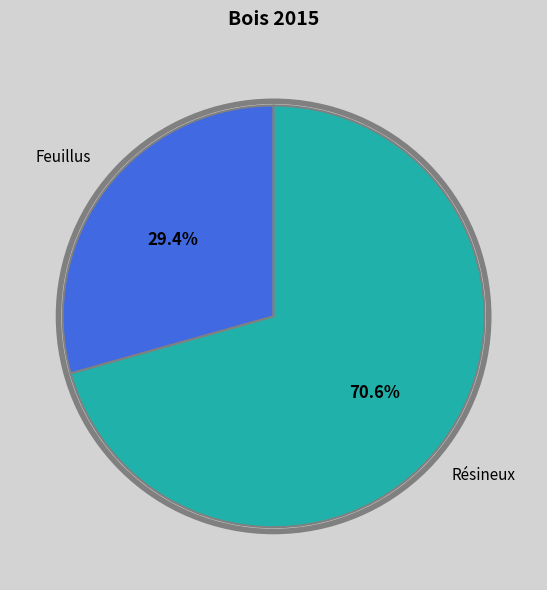

How many slices are in this pie chart?

2